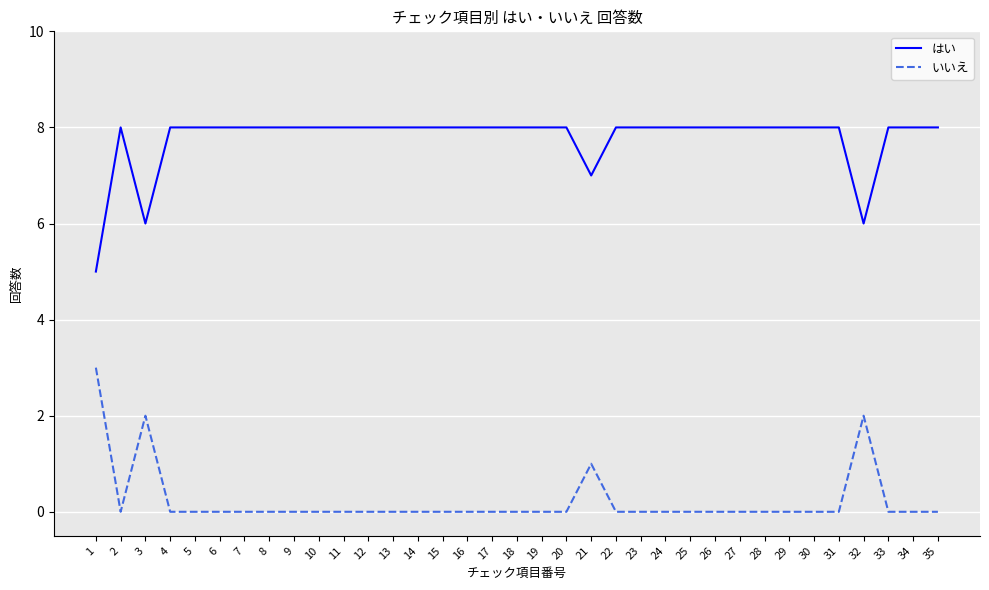

Reading right to left, transcribe all the data shown in this chart.

はい: 35=8	34=8	33=8	32=6	31=8	30=8	29=8	28=8	27=8	26=8	25=8	24=8	23=8	22=8	21=7	20=8	19=8	18=8	17=8	16=8	15=8	14=8	13=8	12=8	11=8	10=8	9=8	8=8	7=8	6=8	5=8	4=8	3=6	2=8	1=5
いいえ: 35=0	34=0	33=0	32=2	31=0	30=0	29=0	28=0	27=0	26=0	25=0	24=0	23=0	22=0	21=1	20=0	19=0	18=0	17=0	16=0	15=0	14=0	13=0	12=0	11=0	10=0	9=0	8=0	7=0	6=0	5=0	4=0	3=2	2=0	1=3